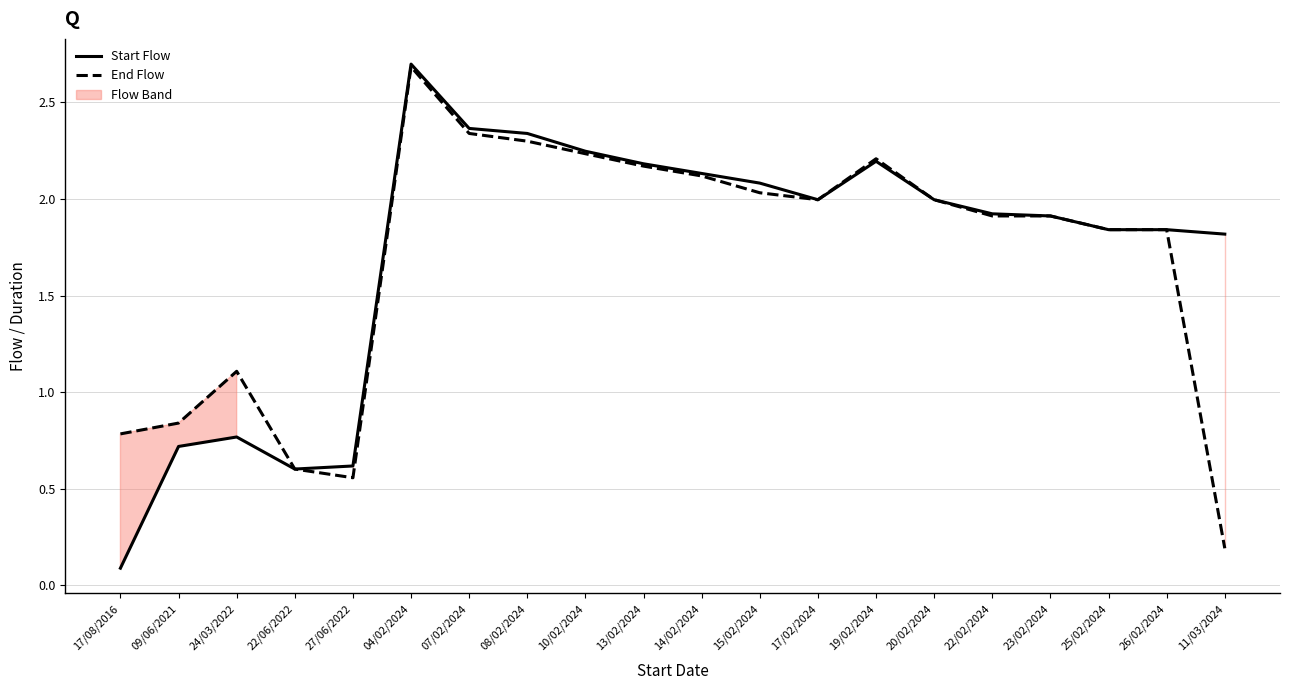

Is the value of End Flow at 25/02/2024 greater than the value of Start Flow at 23/02/2024?

No